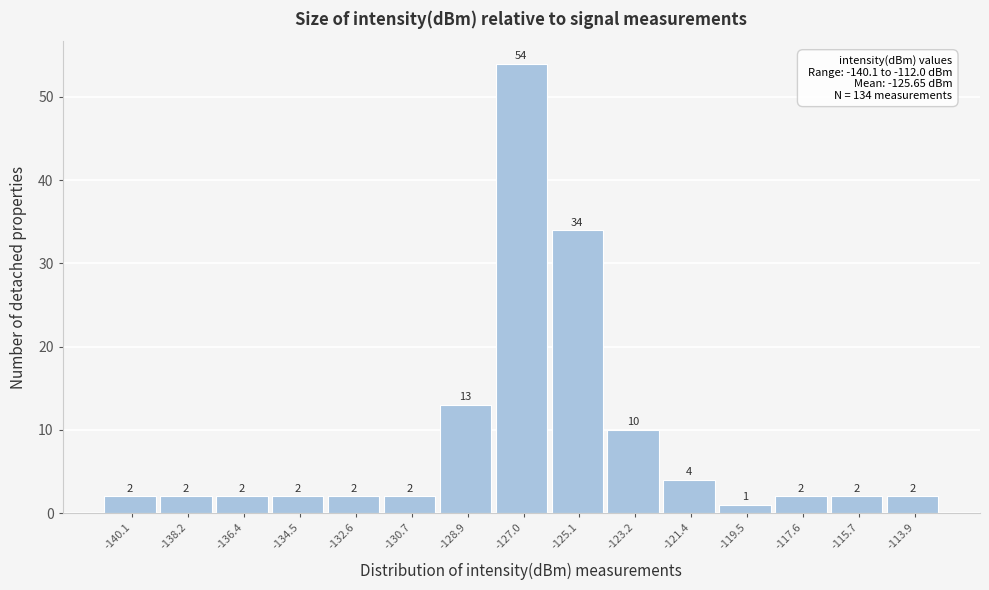

Reading right to left, extract all data points from this chart.

2	2	2	1	4	10	34	54	13	2	2	2	2	2	2